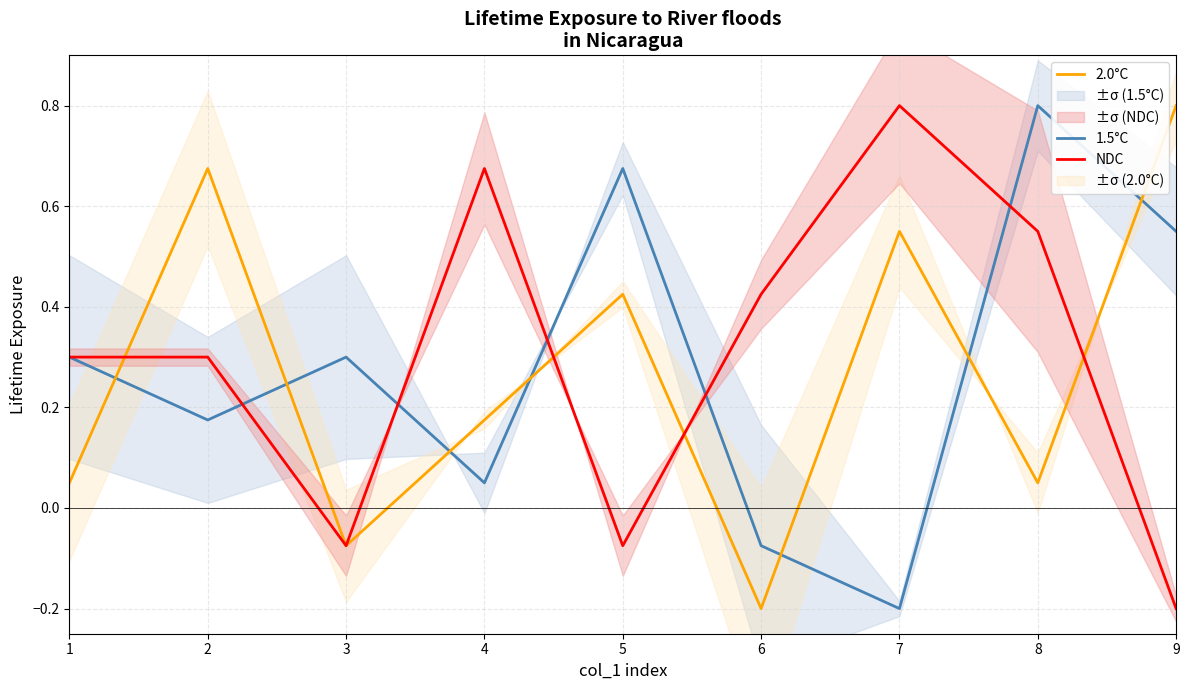

True or false: 2.0°C and 1.5°C intersect in this chart.

True